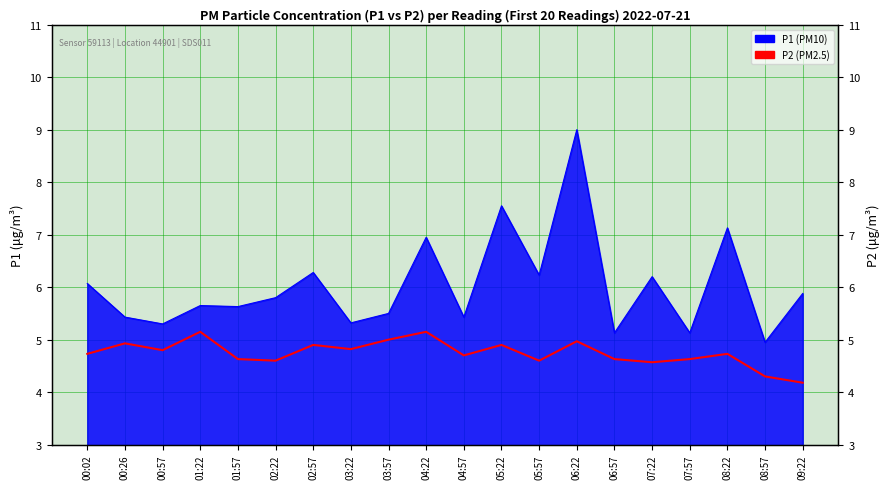

Is it true that the value at 00:02 is 6.9?

False